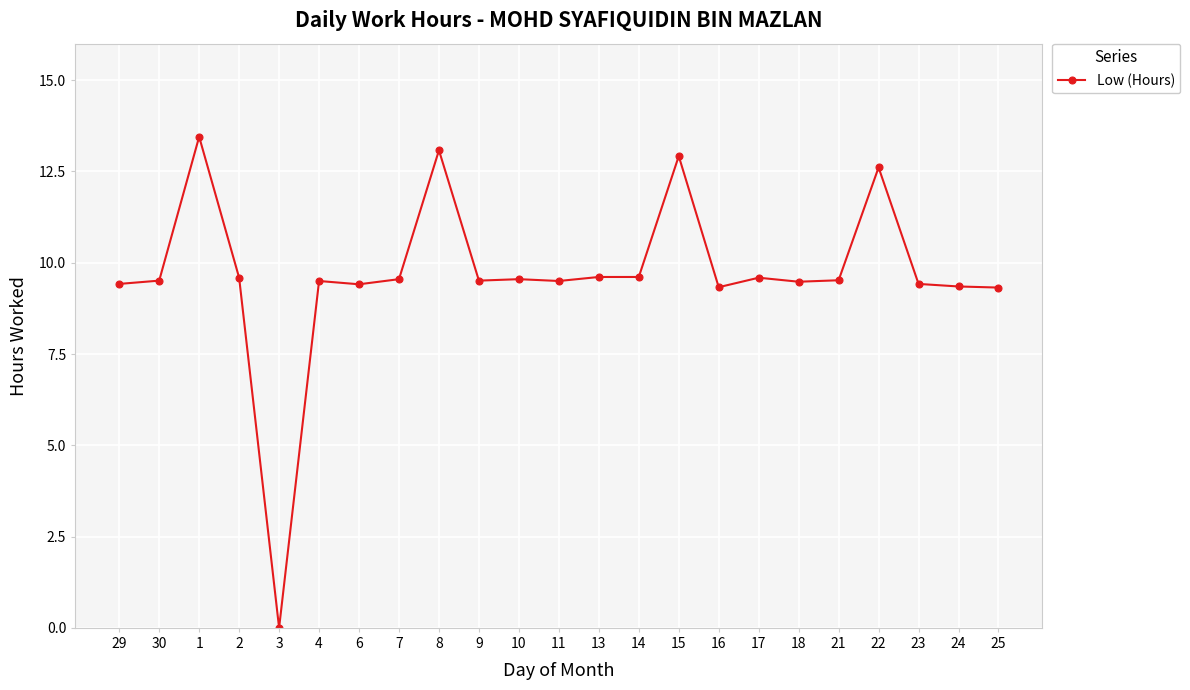

Approximately how many times larger is the value at 8 compared to 18?

1.4